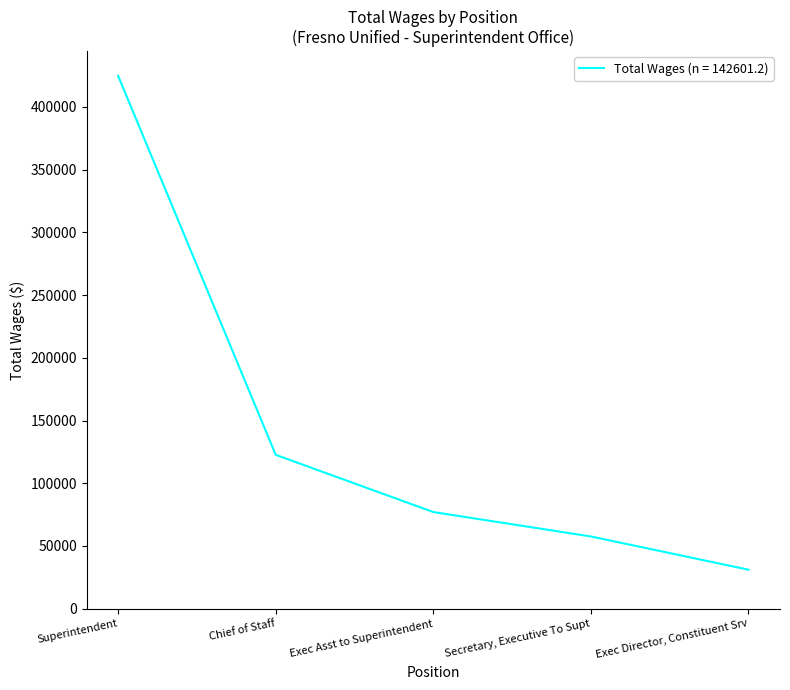

What is the ratio of the value at Exec Asst to Superintendent to the value at Chief of Staff?

0.6